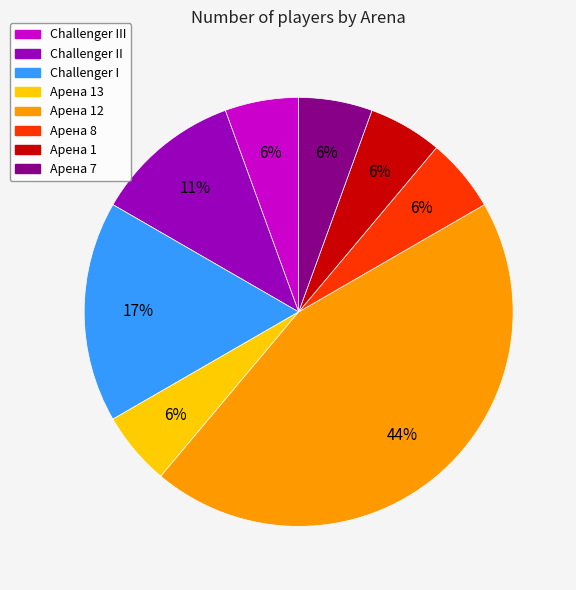

Count the number of slices in the pie.

8